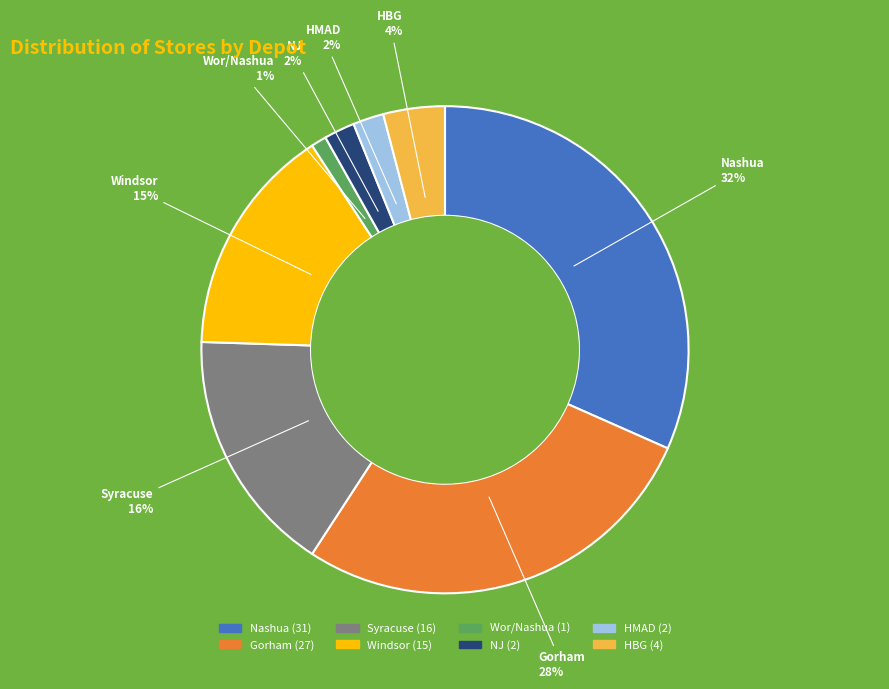

Does any single category account for the majority?

No